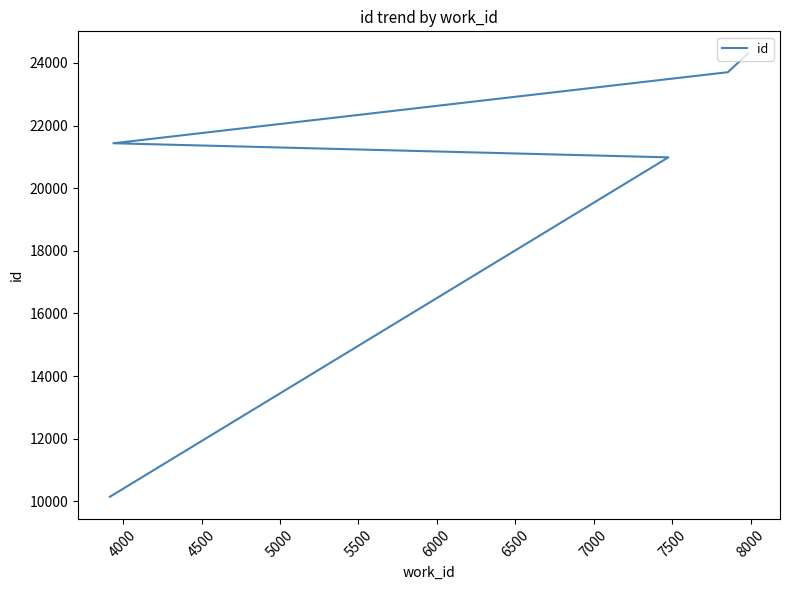

How many data points are less than 21434?

2